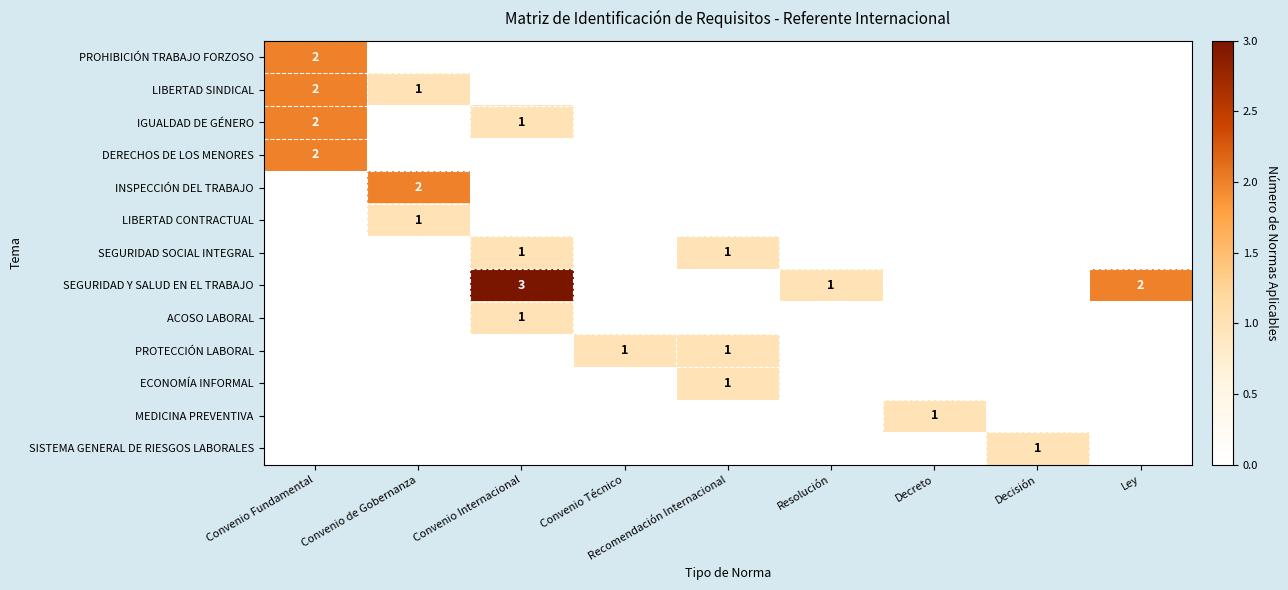

The value of PROHIBICIÓN TRABAJO FORZOSO at Convenio Fundamental is 1. True or false?

False